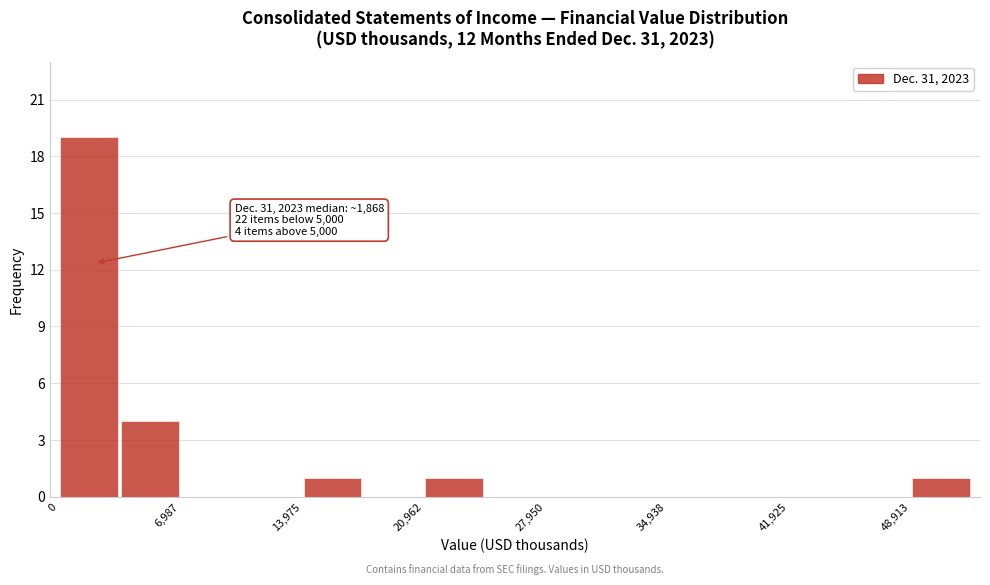

Around what value on the x-axis is the tallest bar? Give the approximate position of its centre, as read against the axis.

2000